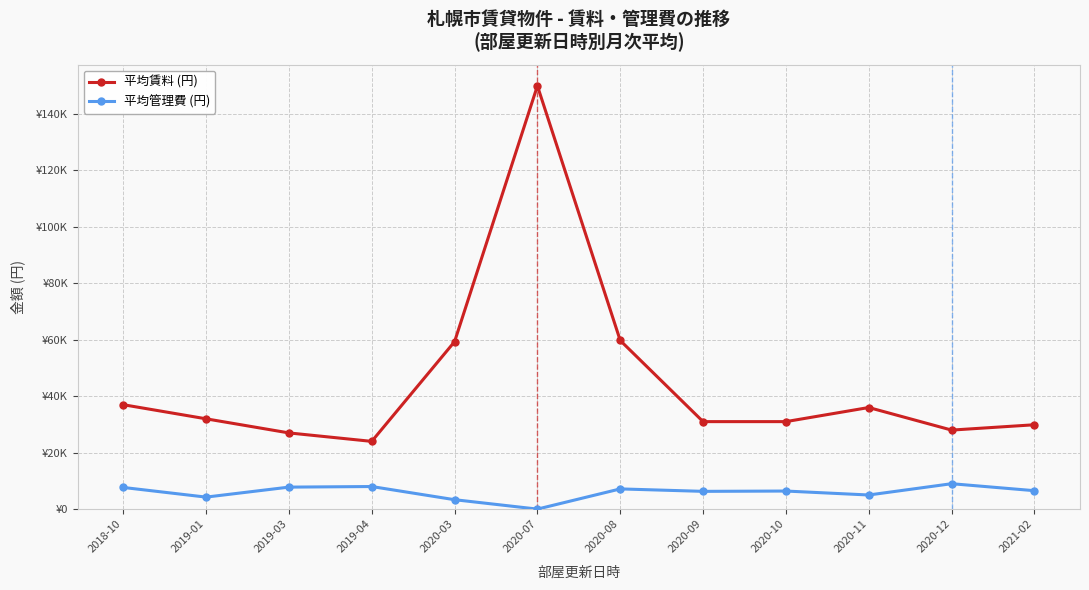

Which series has the largest total across all categories?

平均賃料 (円)